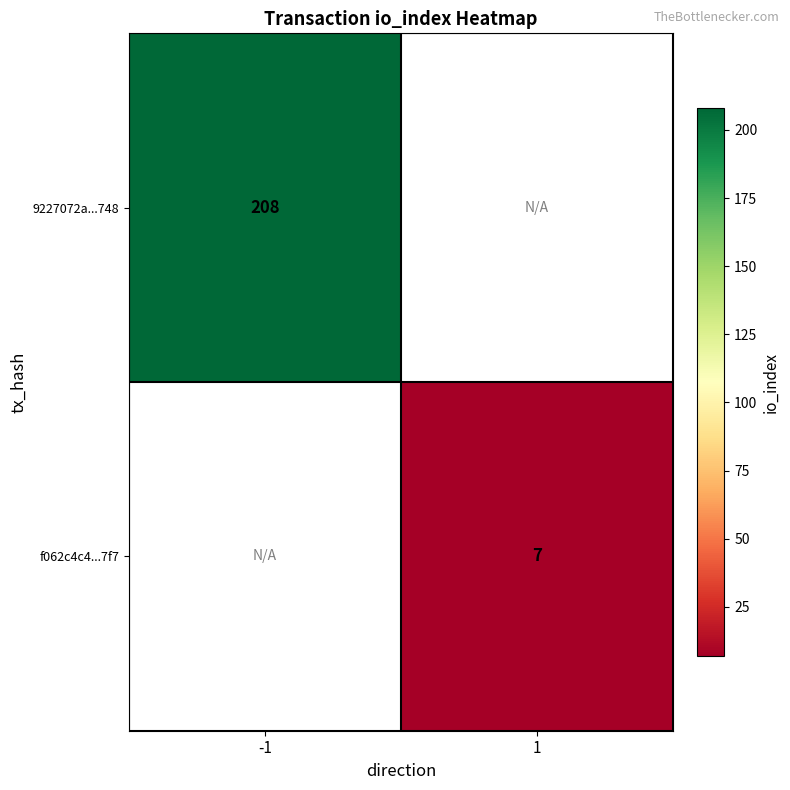

True or false: 9227072a...748 has a value of 208 at -1.

True